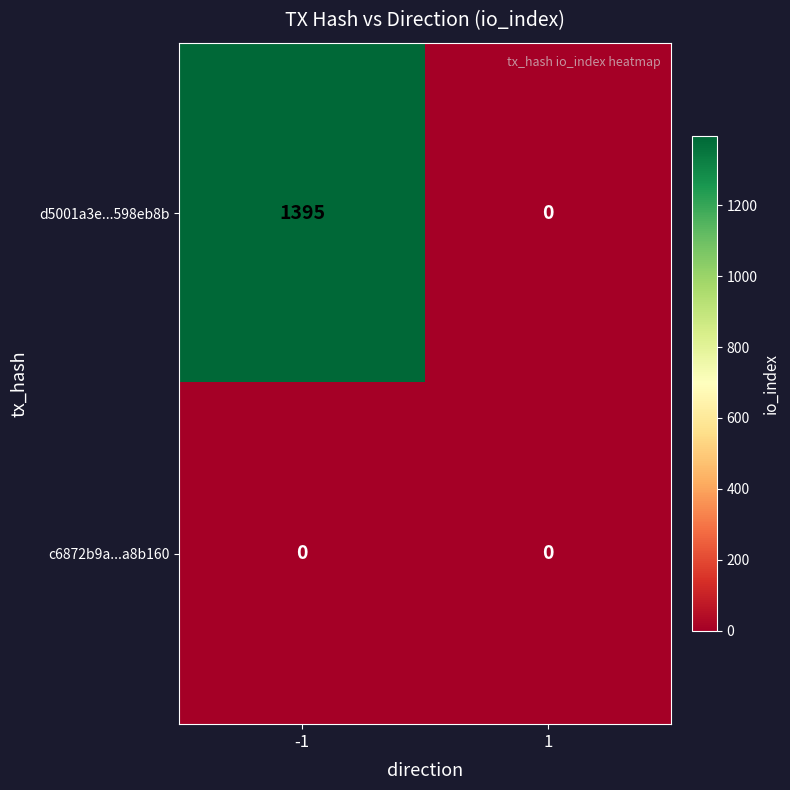

What is the difference between the maximum and minimum values in the d5001a3e...598eb8b series?

1395